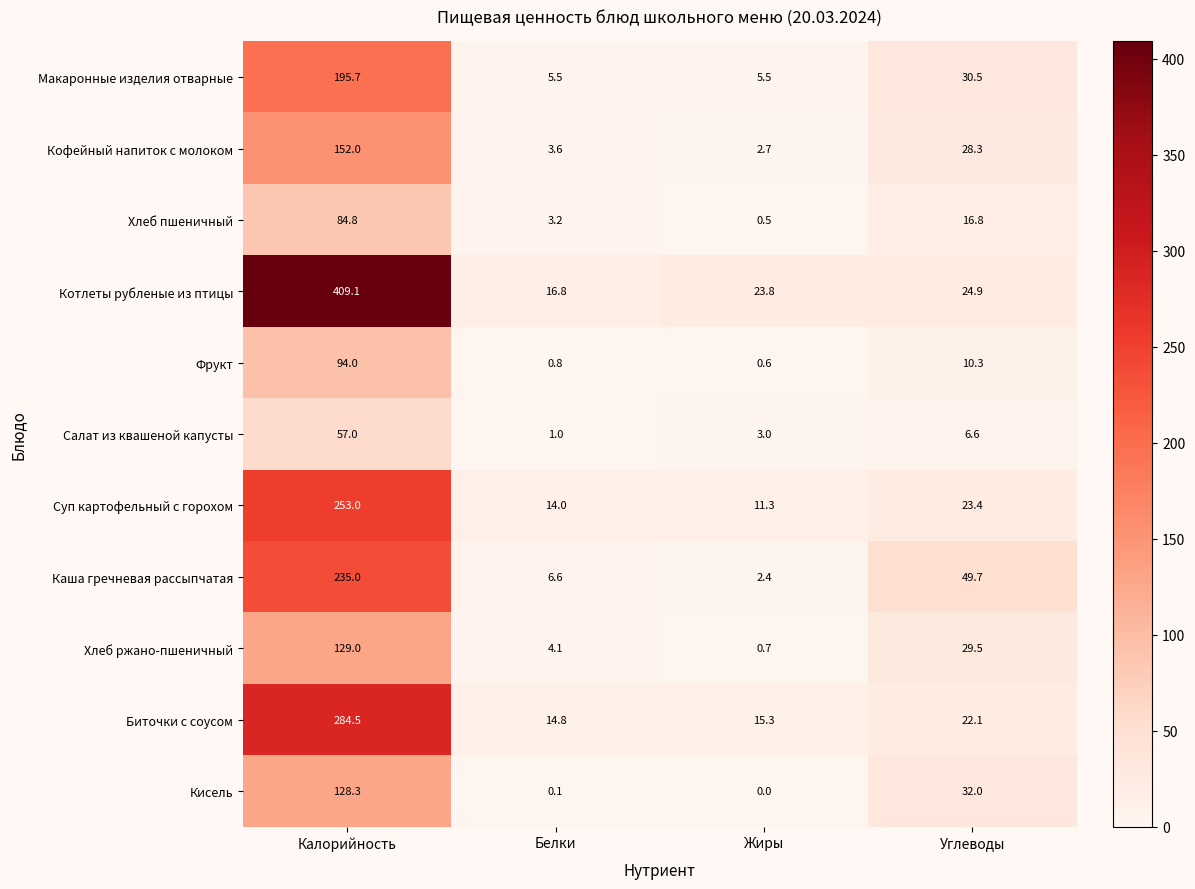

At which category is the sum across all series the highest?

Калорийность